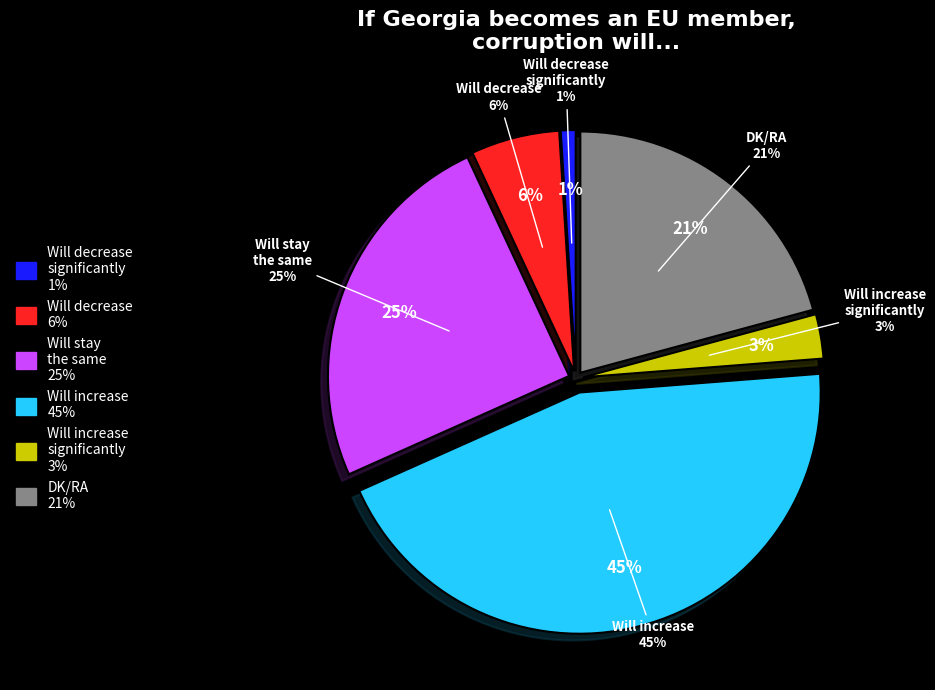

To the nearest percent, what is the difference between the Will stay
the same and Will decrease
significantly slice percentages?

24%